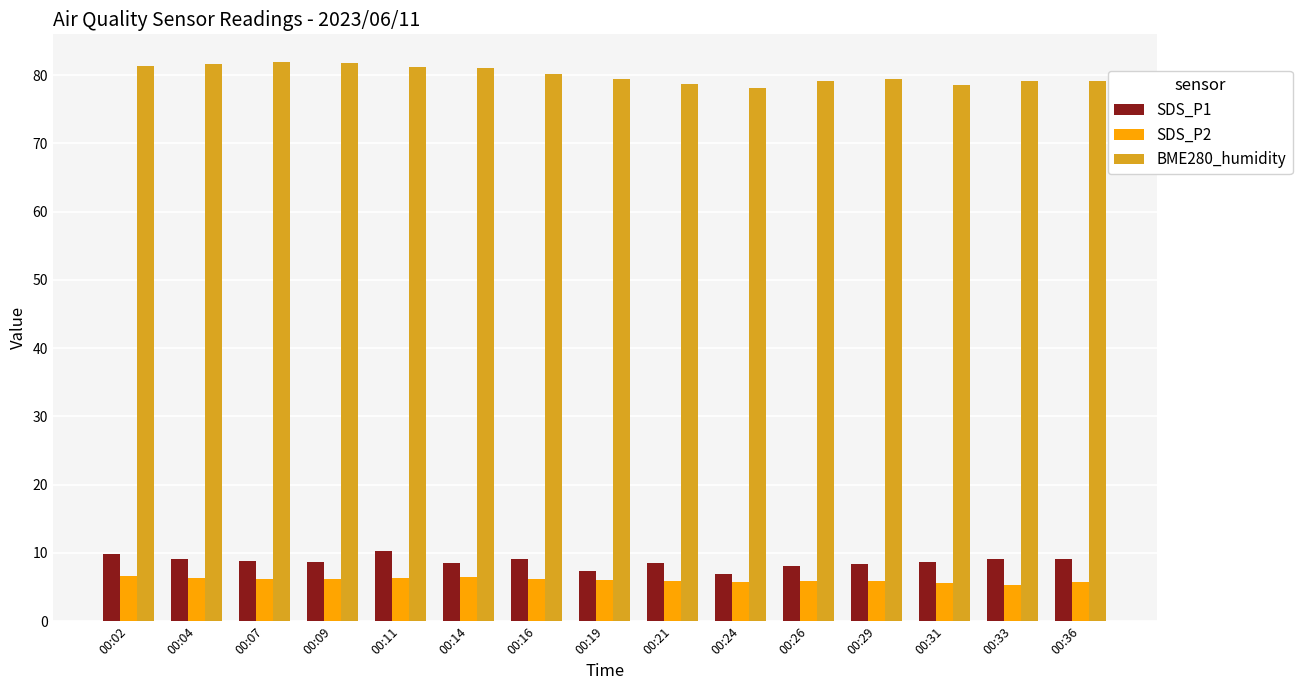

Does the chart contain stacked bars?

No